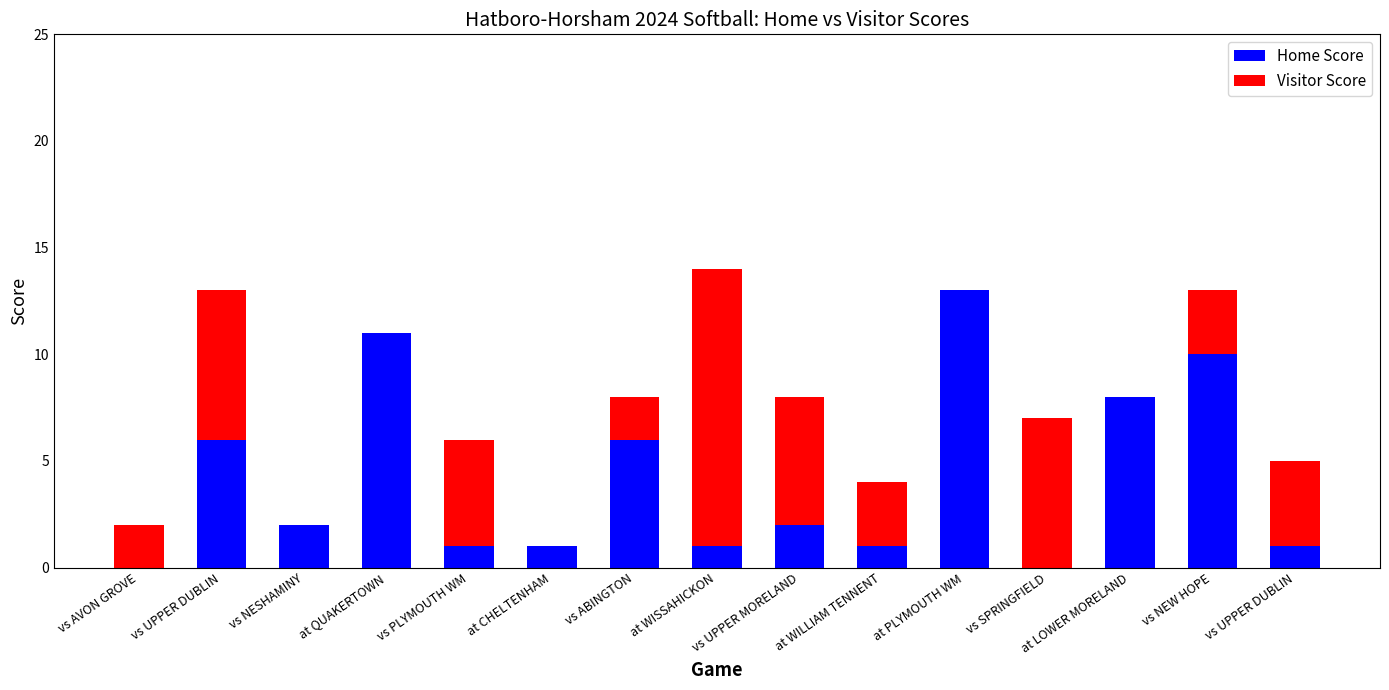

Which series has the widest spread of values?

Home Score